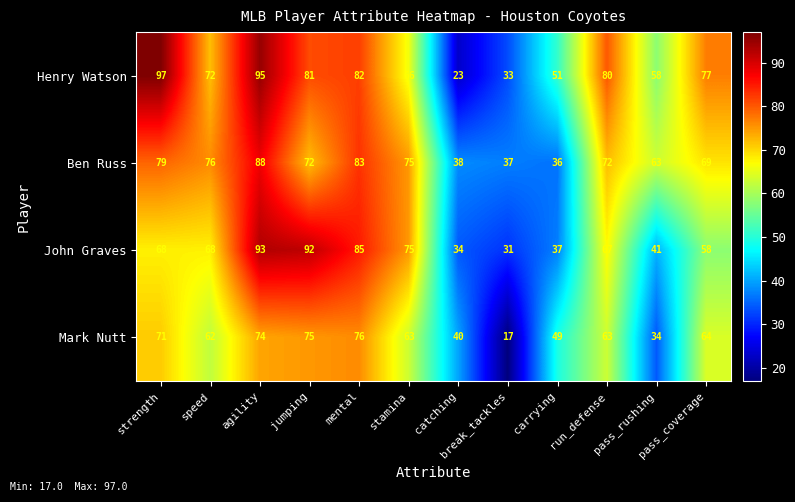

List the series in order of their peak value, highest first.

Henry Watson, John Graves, Ben Russ, Mark Nutt